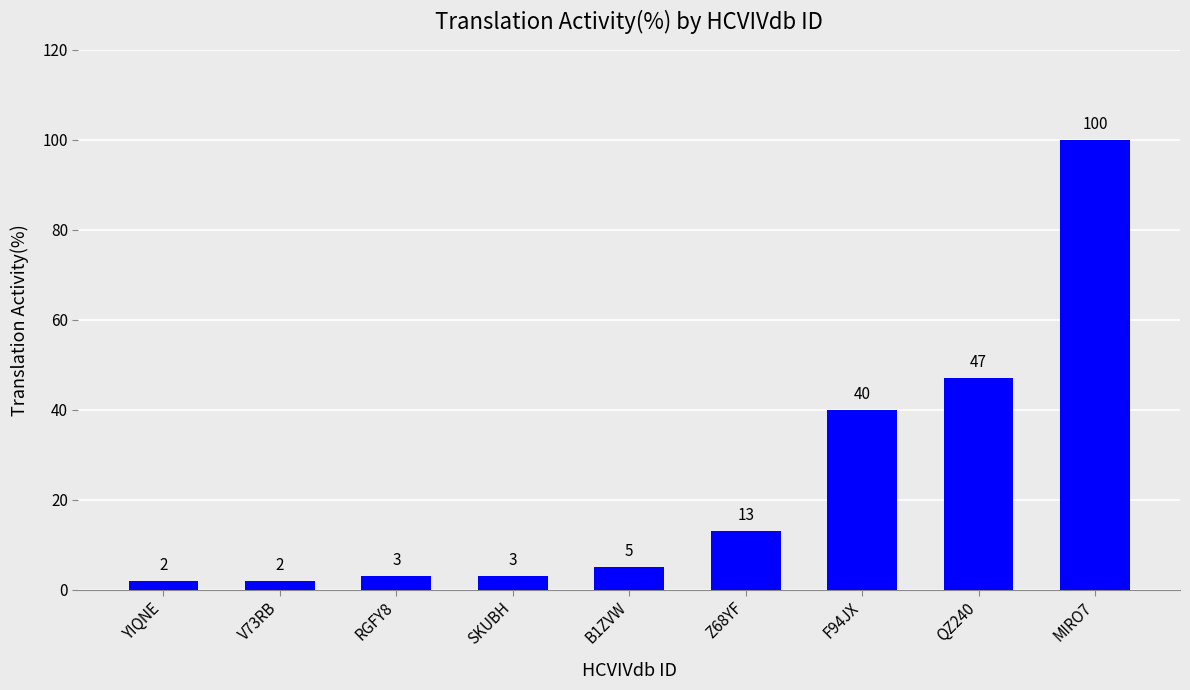

What value does the data have at SKUBH?

3